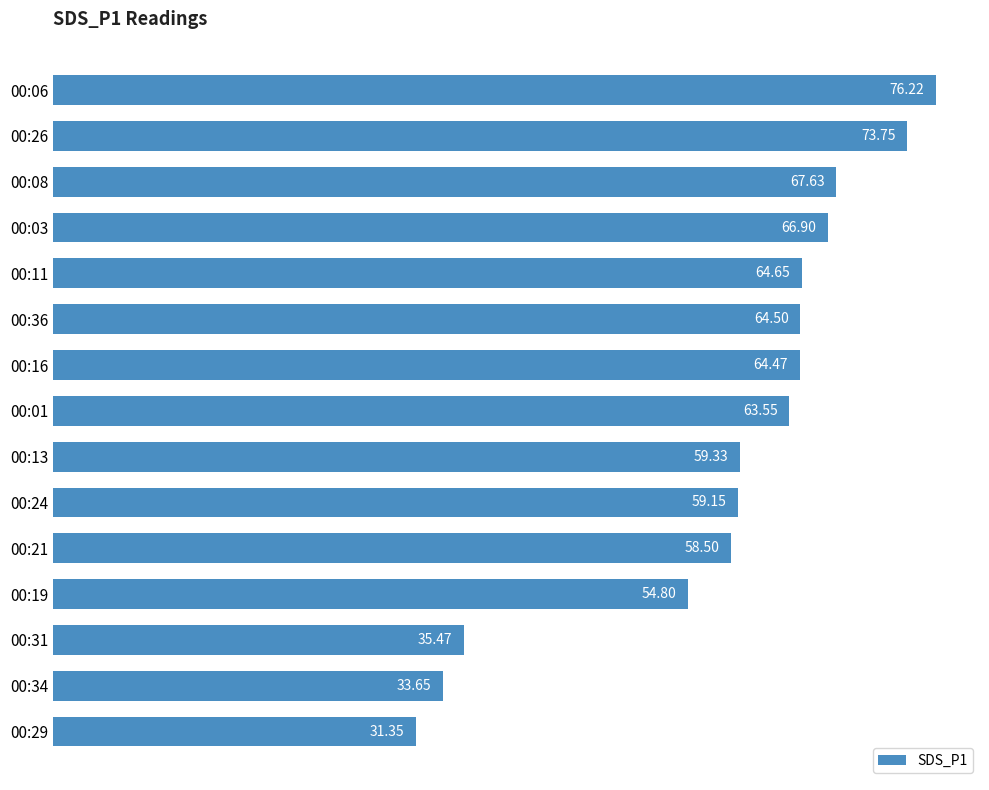

List the labels in order of value, largest first.

00:06, 00:26, 00:08, 00:03, 00:11, 00:36, 00:16, 00:01, 00:13, 00:24, 00:21, 00:19, 00:31, 00:34, 00:29